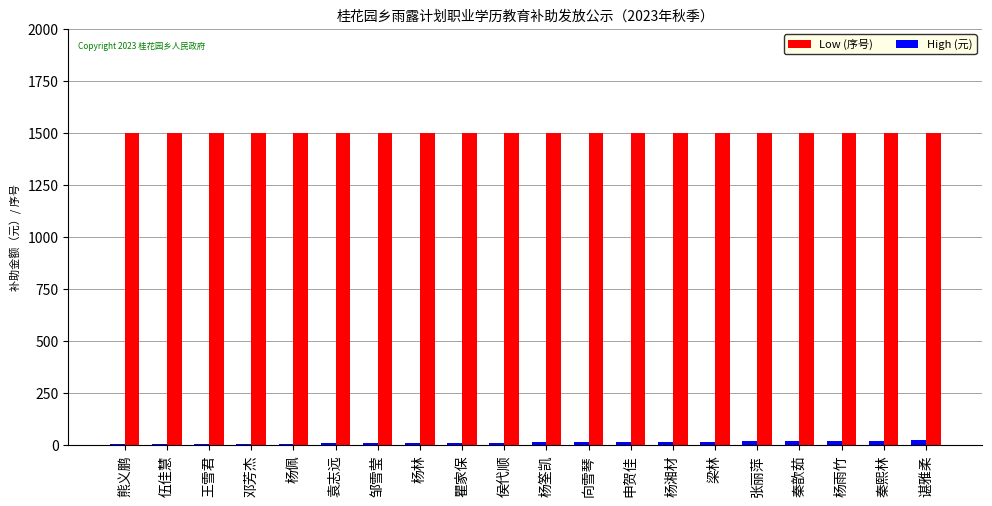

What is the greatest value displayed?

1500